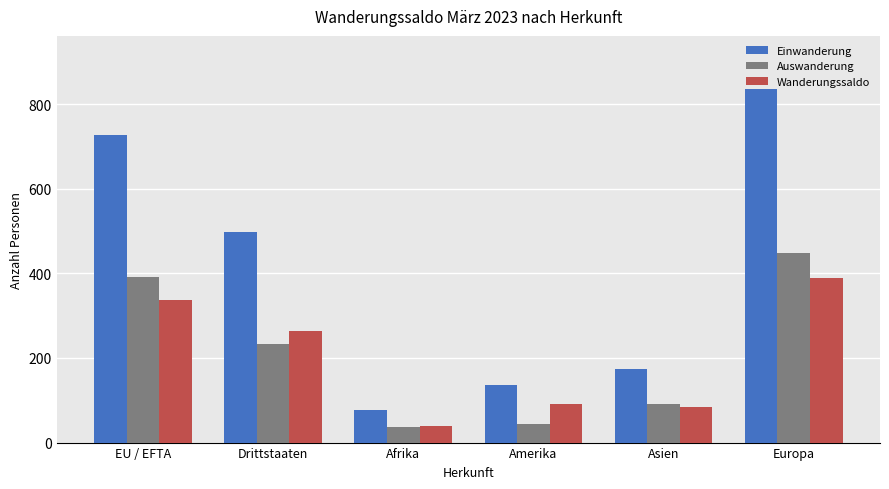

What is the minimum value for Wanderungssaldo?

39